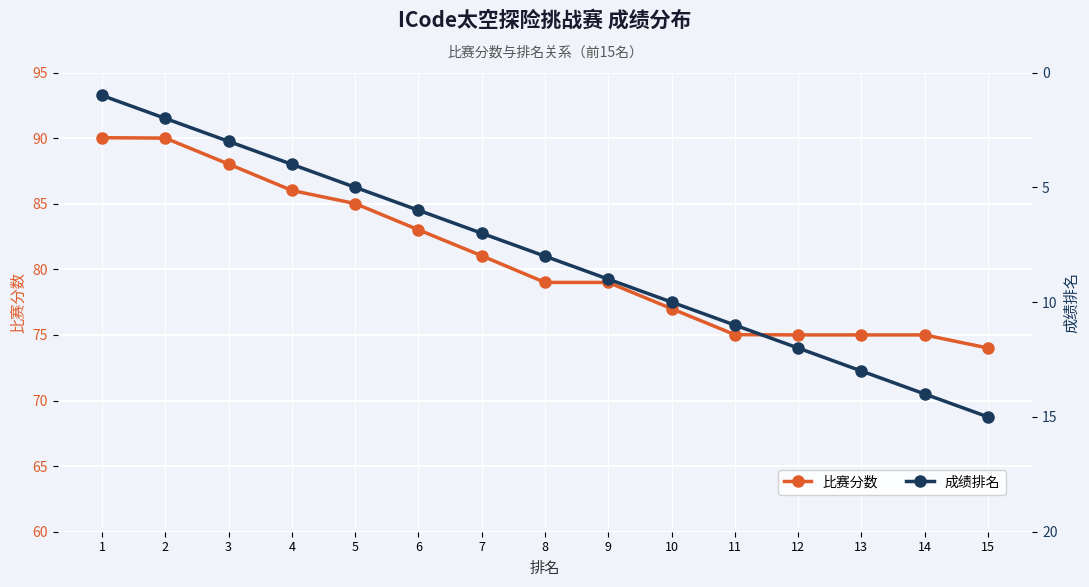

What is the highest value of the 比赛分数 series?

90.0